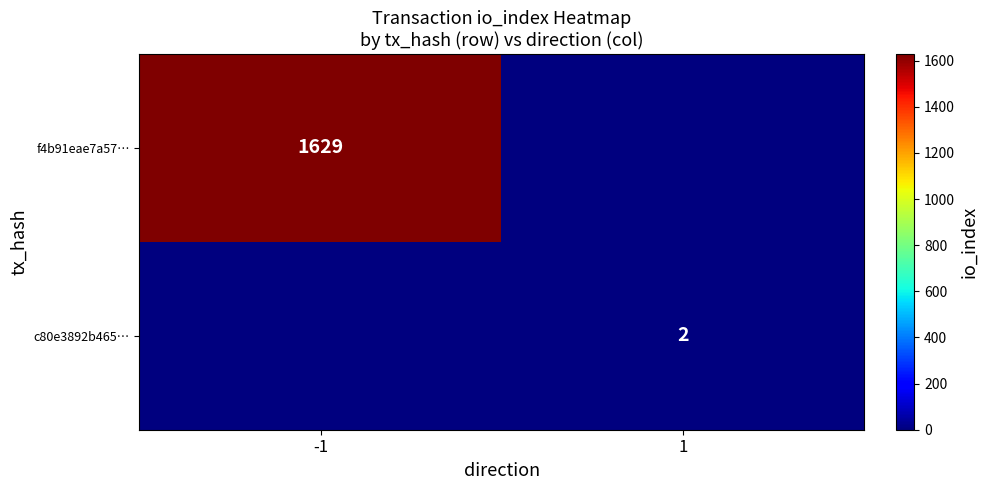

At which category is the sum across all series the highest?

-1